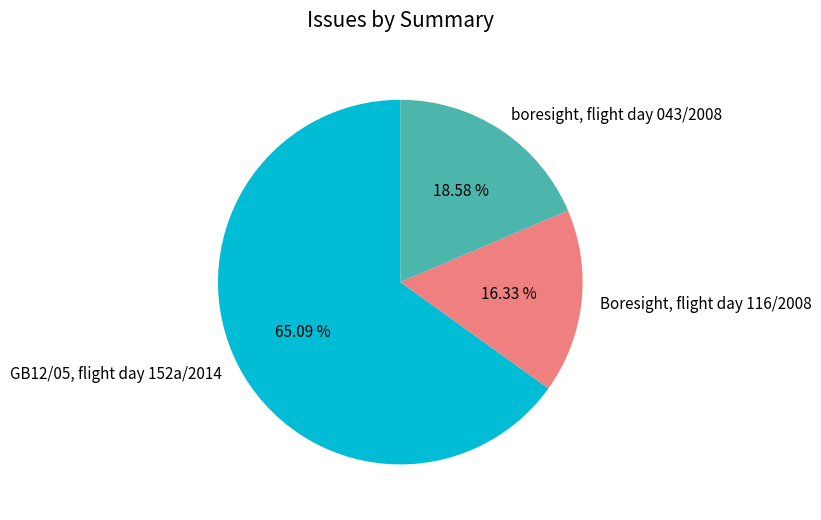

Is there any slice that represents more than half of the pie?

Yes